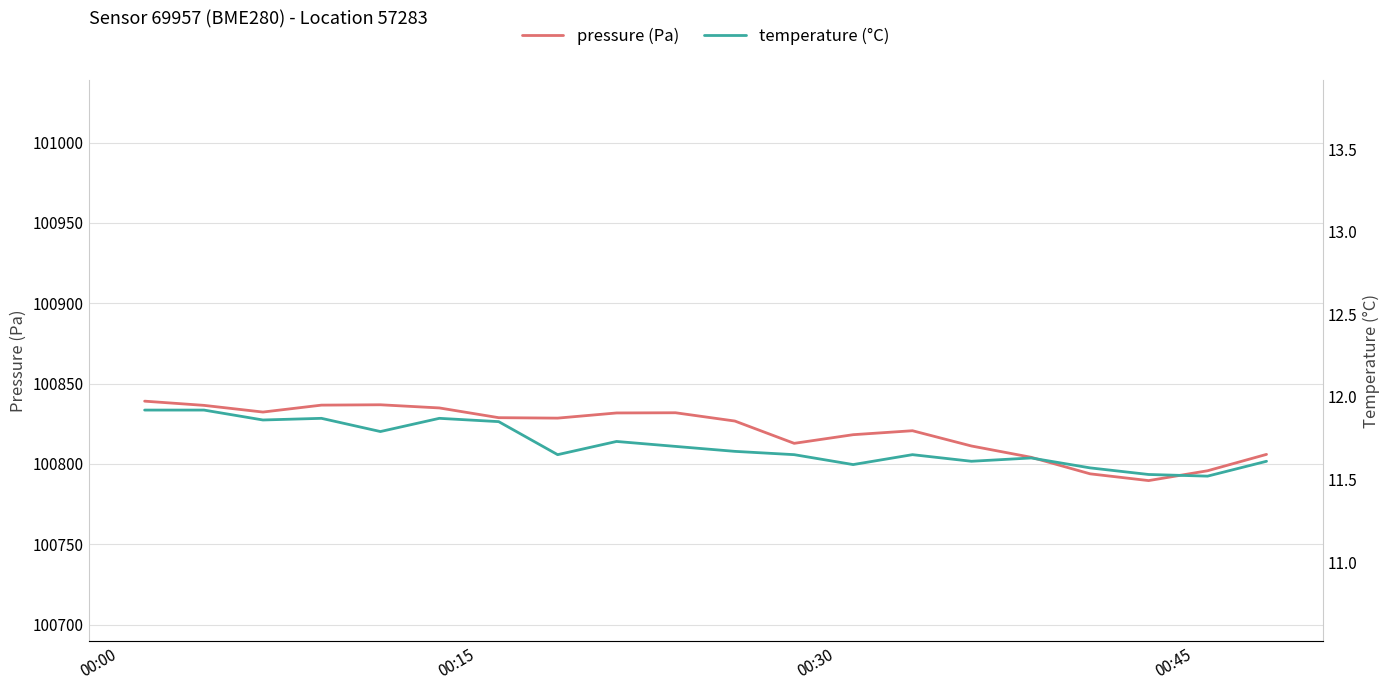

What is the minimum value for pressure (Pa)?

100789.6